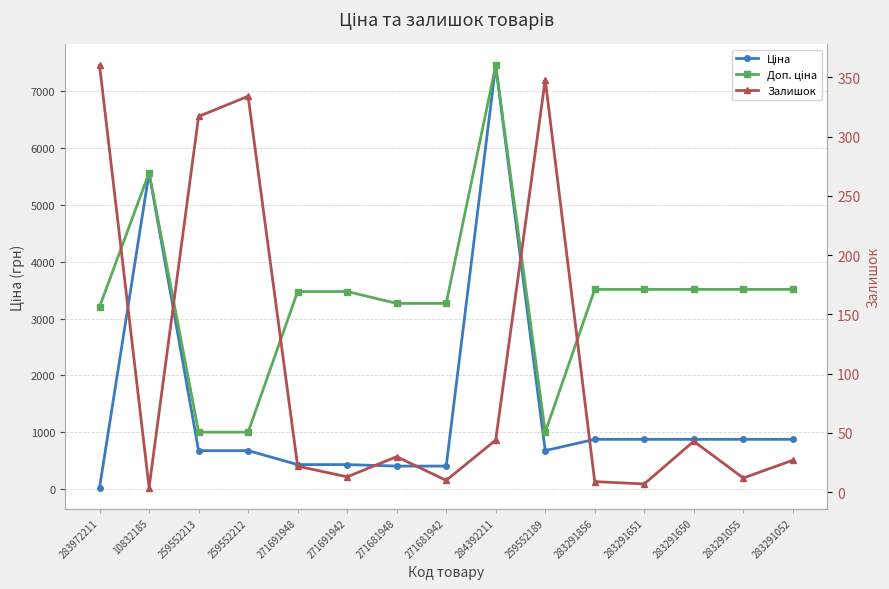

How many values in the Залишок series are below 27?

7